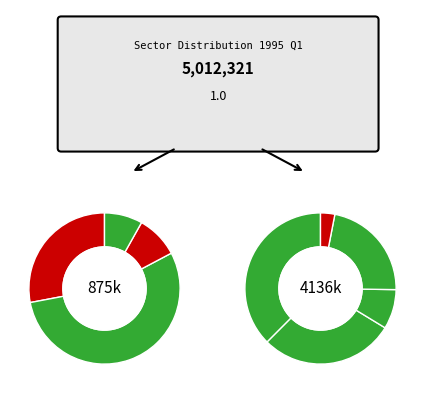

To the nearest percent, what percentage of the pie is Information and communication?

2%